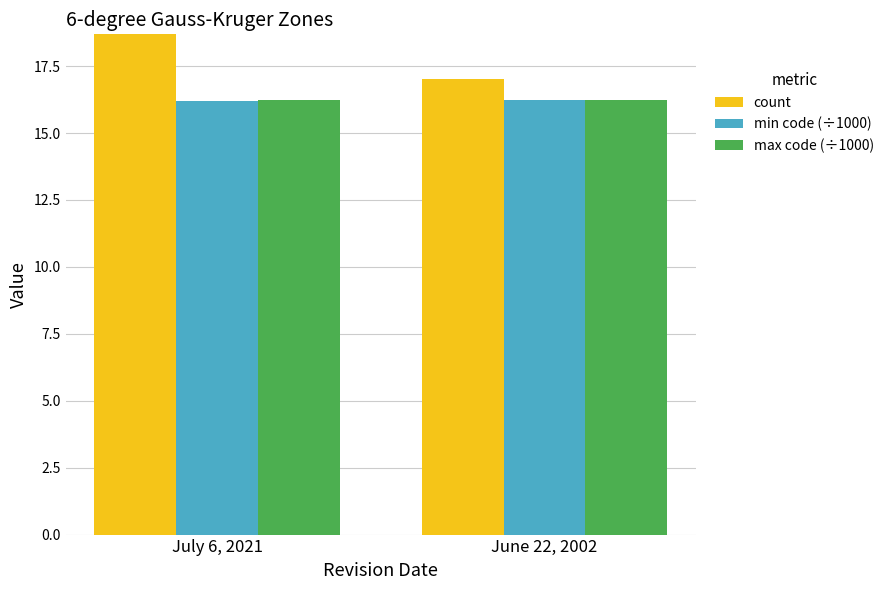

How many bars are there in each group?

3